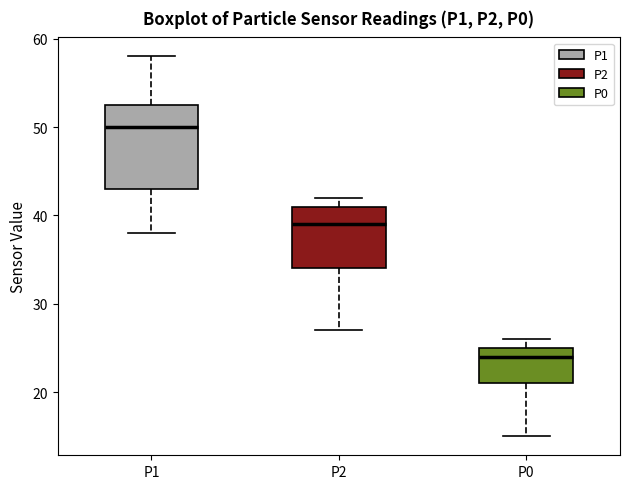

Comparing the boxes themselves (not the whiskers), which one is the tallest?

P1